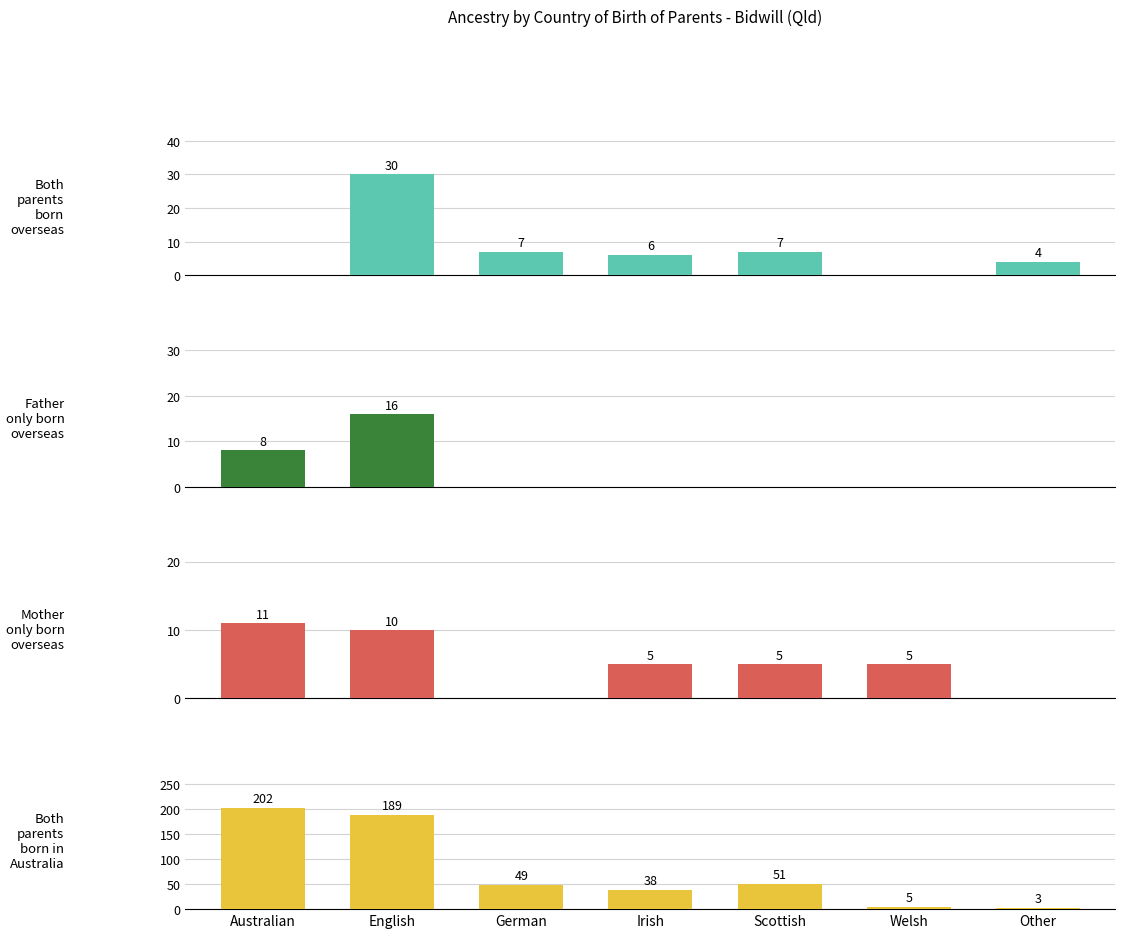

How many bars are there in total?

28